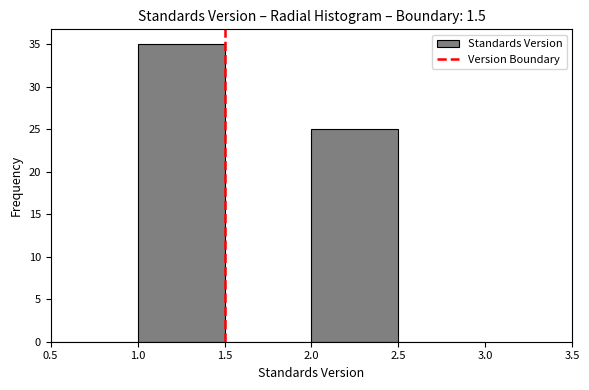

Reading left to right, list every bar in this chart as the range it spans on the x-axis followed by its height. The values are not printed on the chart, so give them approximately, as read against the axis.

0.5 to 1.0: 0
1.0 to 1.5: 35
1.5 to 2.0: 0
2.0 to 2.5: 25
2.5 to 3.0: 0